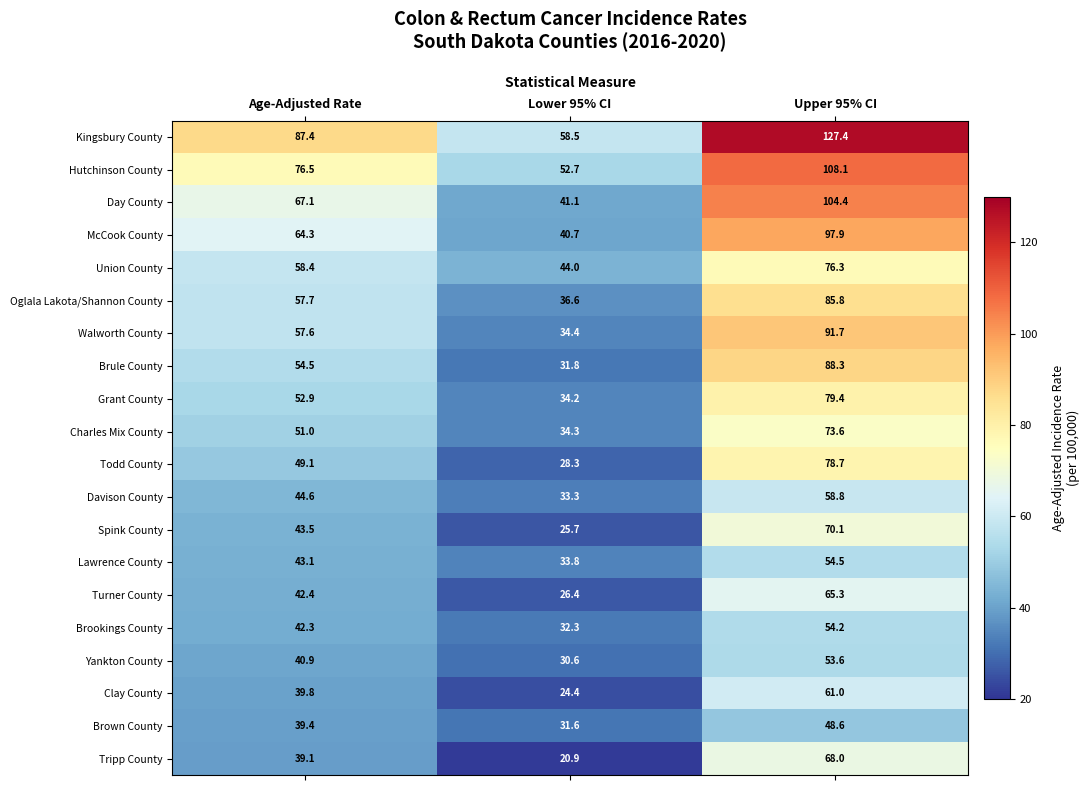

What is the difference between the highest and lowest values at Upper 95% CI?

78.8